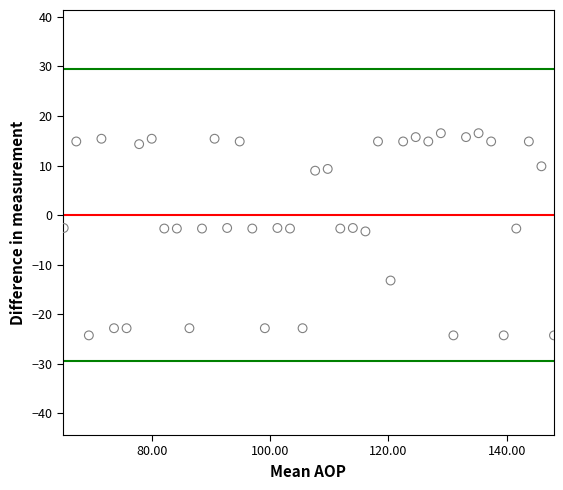

How many data points are displayed?

40